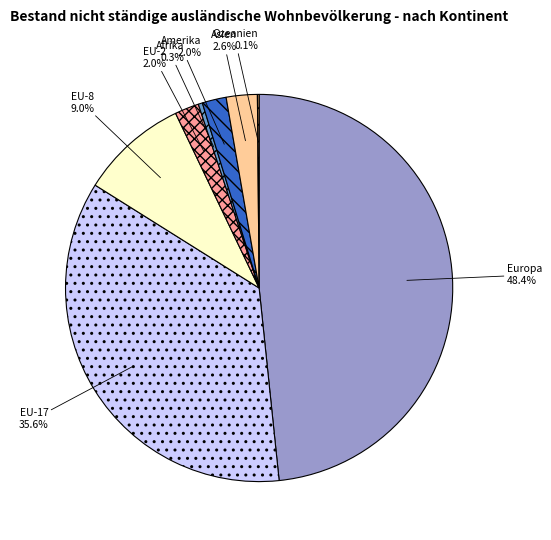

Does Asien represent more than half of the total?

No